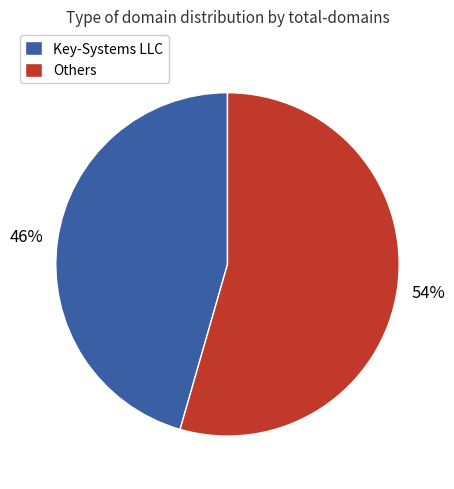

Count the number of slices in the pie.

2